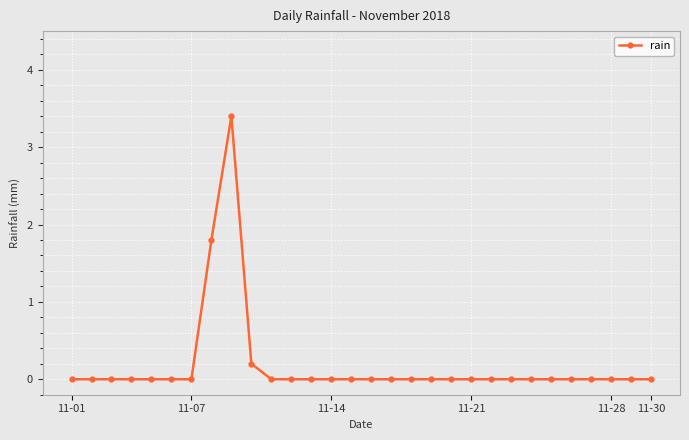

What is the greatest value displayed?

3.4